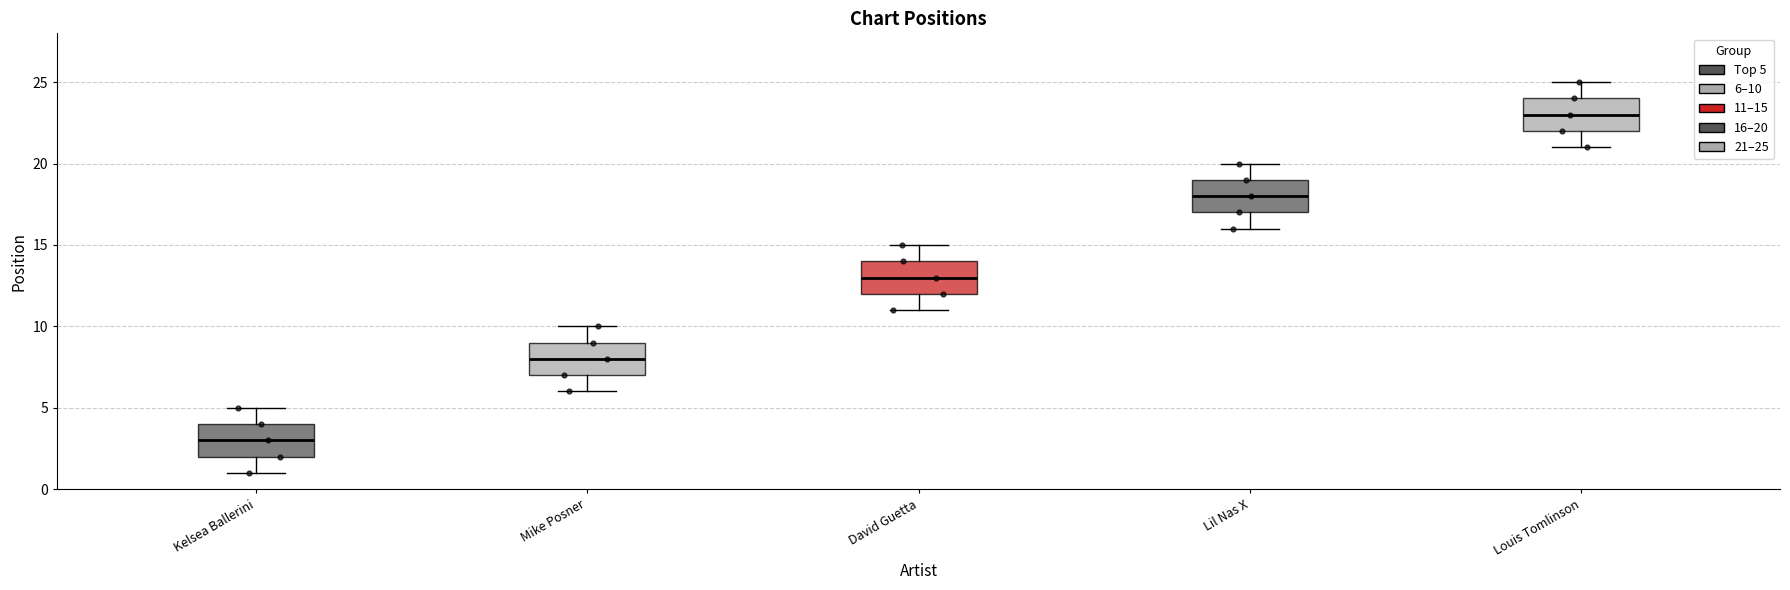

Reading left to right, read every box against the y-axis: the position of its median line, the range the box covers, and the ends of its whiskers. The values are not printed on the chart, so give them approximately, as read against the axis.

Kelsea Ballerini: median 3, box 2 to 4, whiskers 1 to 5
Mike Posner: median 8, box 7 to 9, whiskers 6 to 10
David Guetta: median 13, box 12 to 14, whiskers 11 to 15
Lil Nas X: median 18, box 17 to 19, whiskers 16 to 20
Louis Tomlinson: median 23, box 22 to 24, whiskers 21 to 25